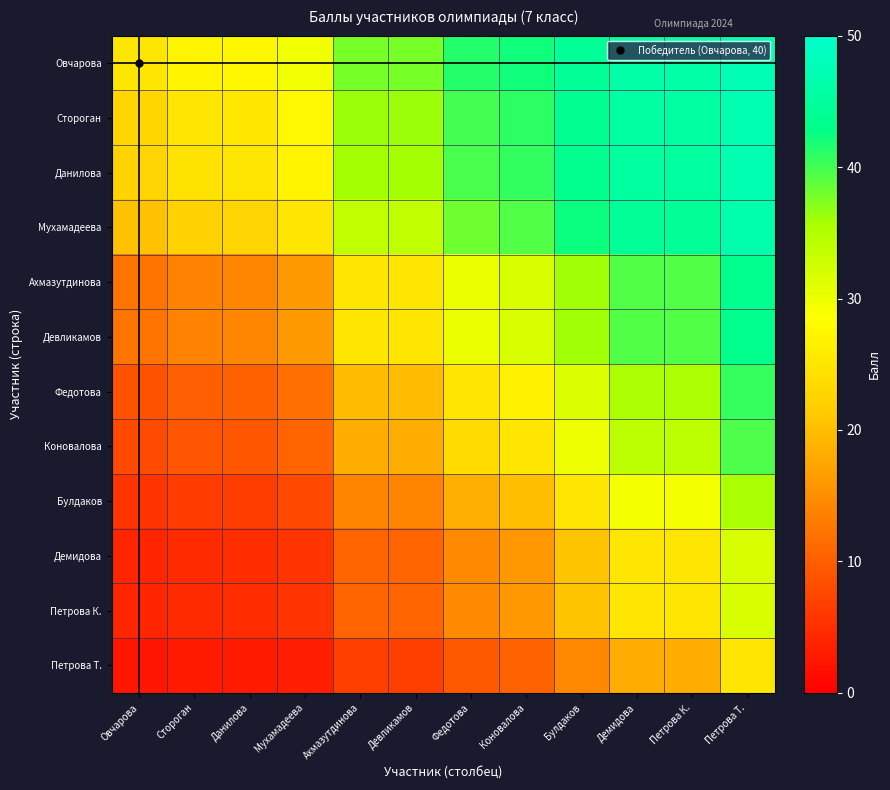

Count the number of categories in the chart.

12